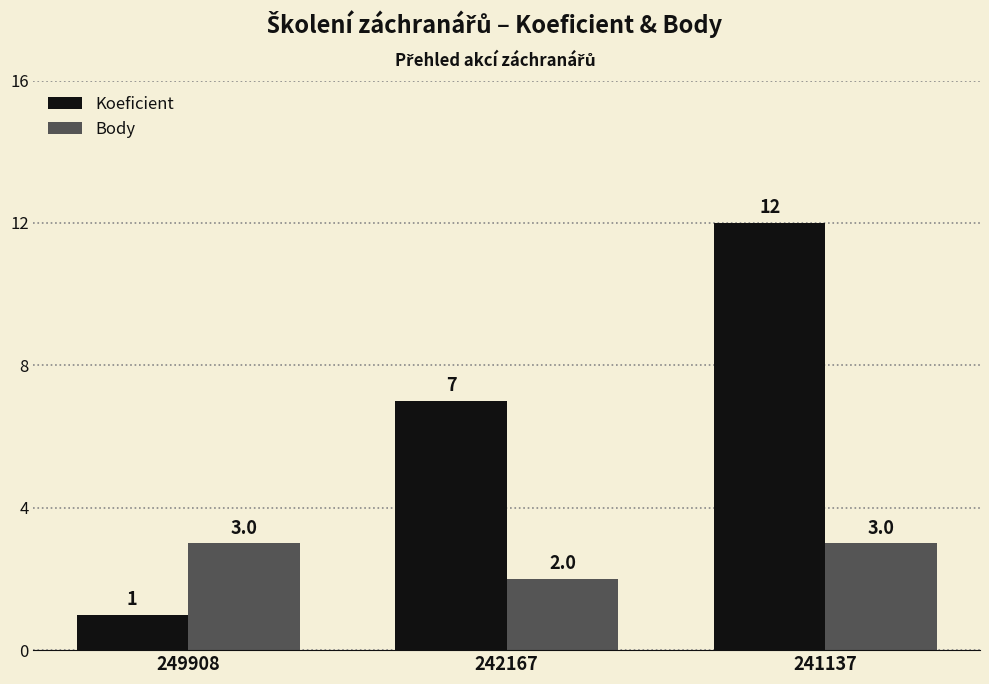

What is the greatest value displayed?

12